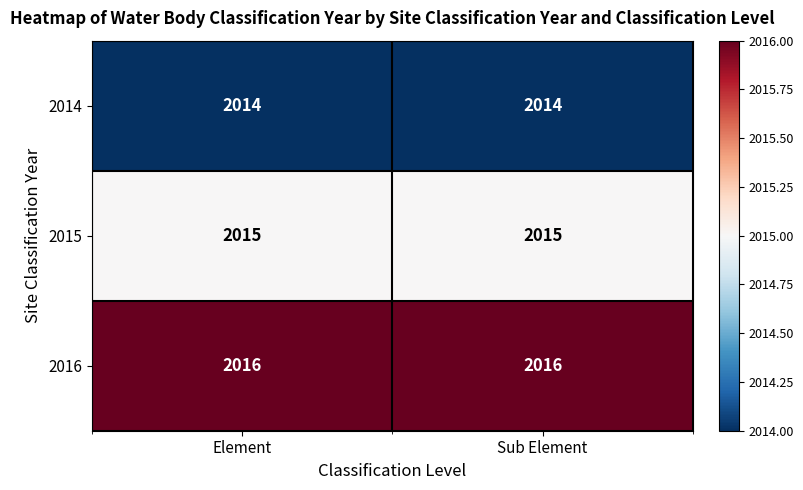

Is the value of 2015 at Element greater than the value of 2014 at Element?

Yes